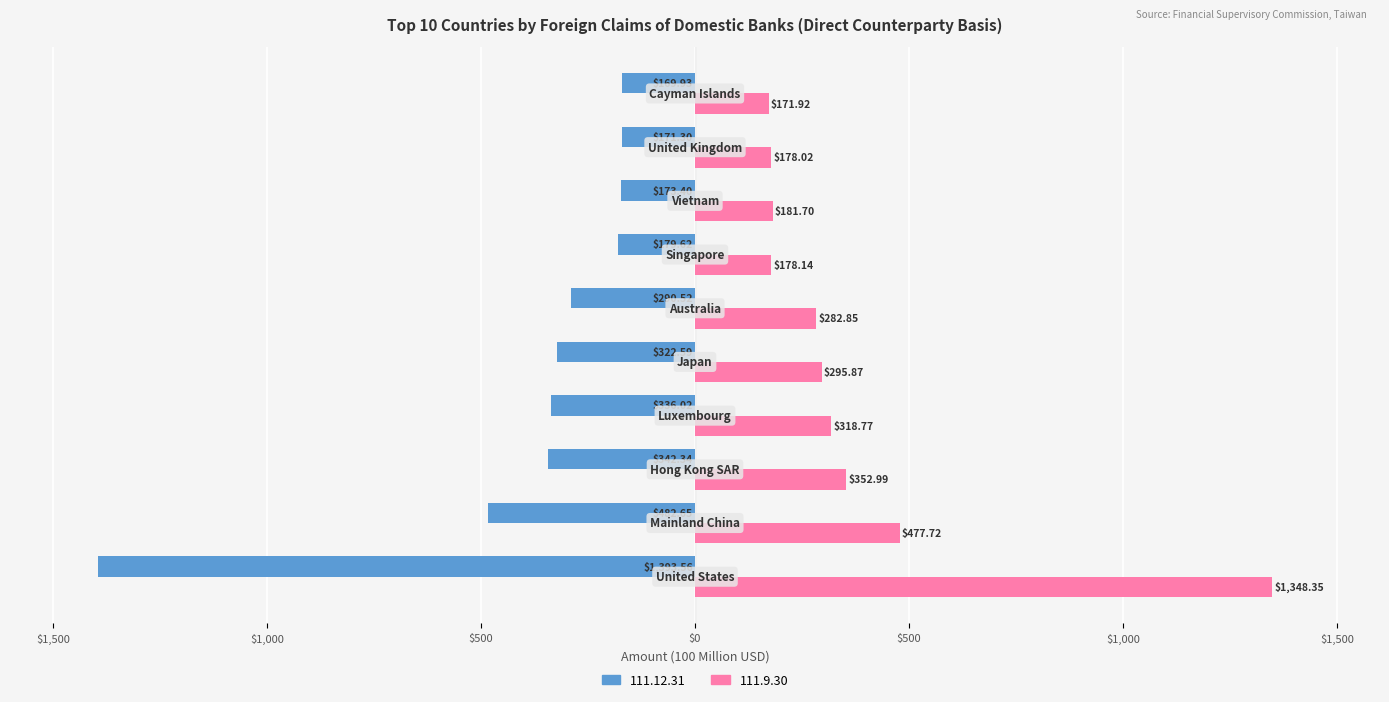

What are all the series names shown in the legend?

111.12.31, 111.9.30